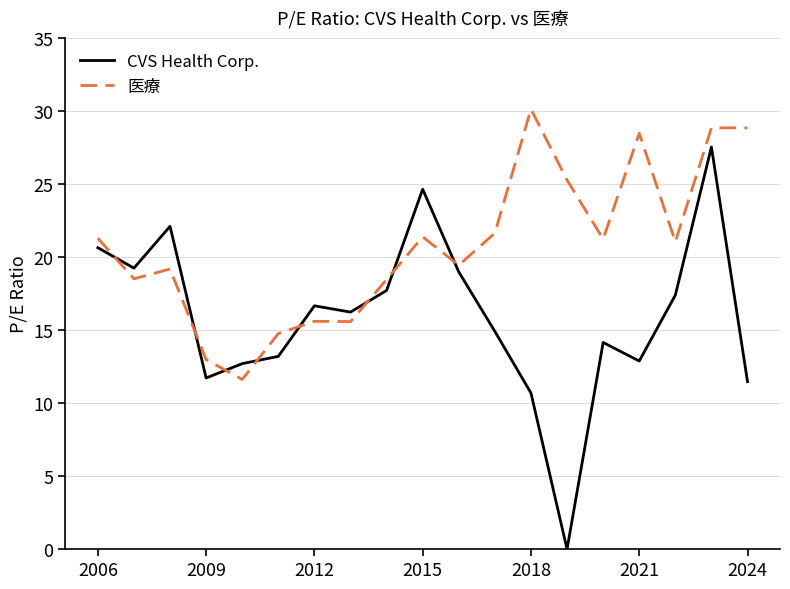

How many values in the 医療 series are below 21?

9